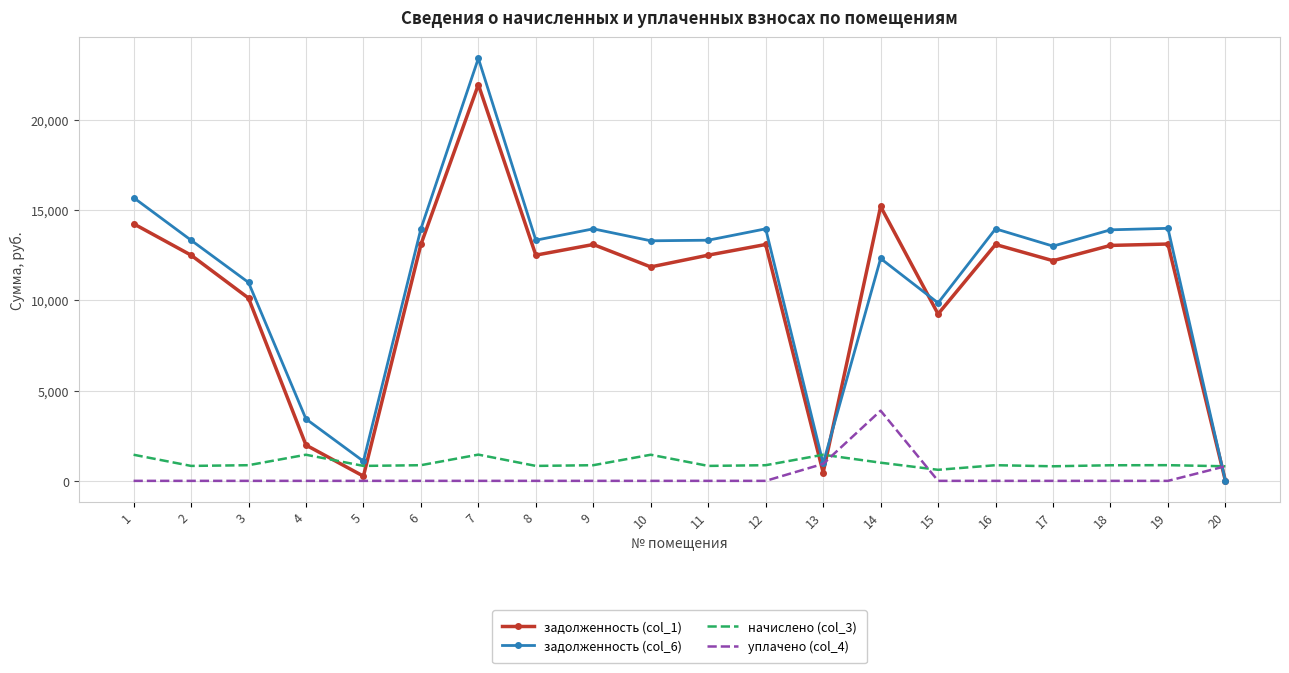

What is the maximum value shown in the chart?

23410.8